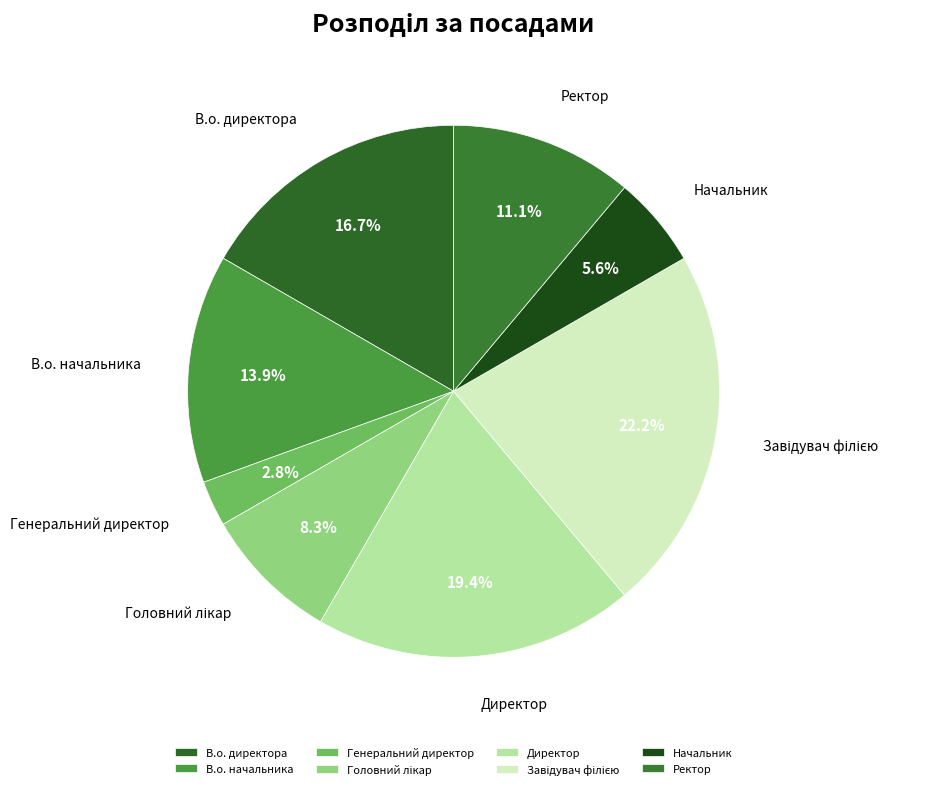

What portion of the pie excludes В.о. начальника?

86.1%